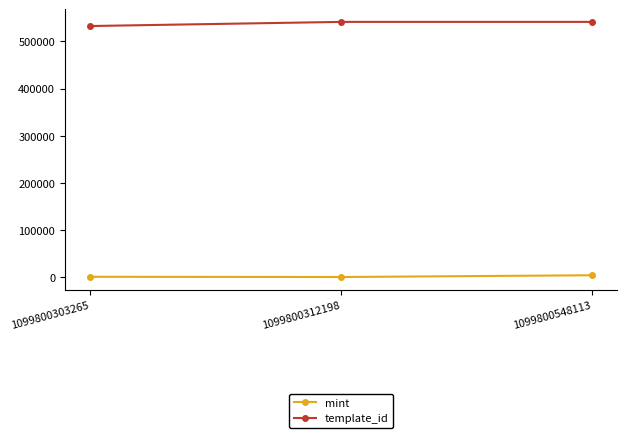

What are all the series names shown in the legend?

mint, template_id